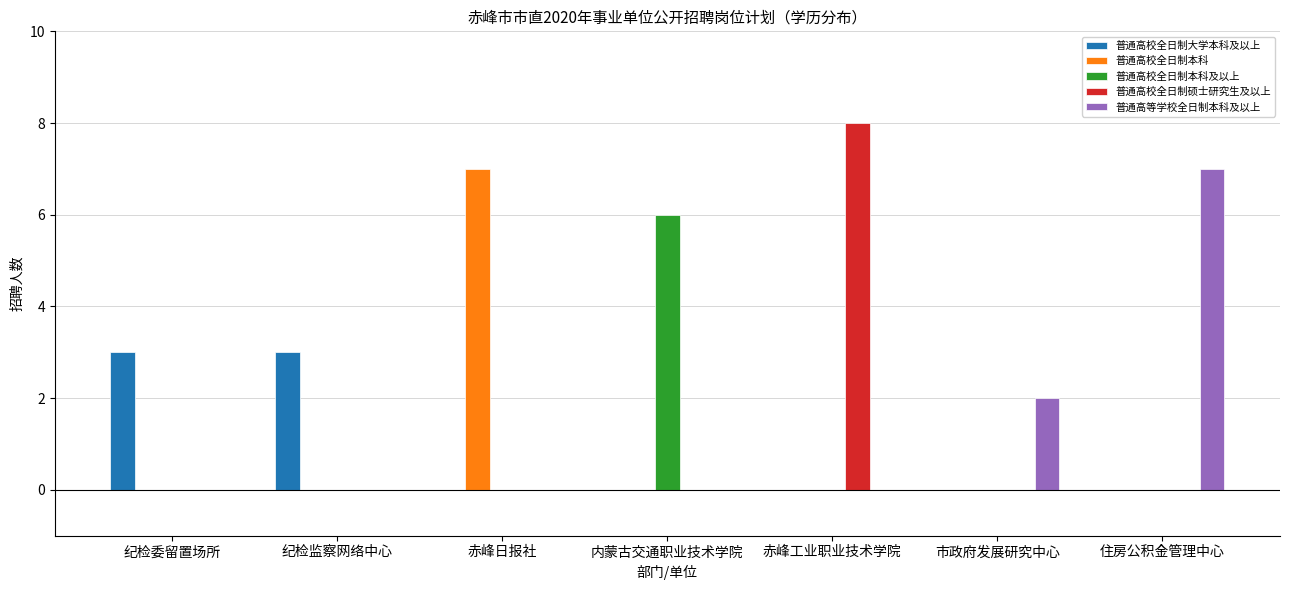

What are all the series names shown in the legend?

普通高校全日制大学本科及以上, 普通高校全日制本科, 普通高校全日制本科及以上, 普通高校全日制硕士研究生及以上, 普通高等学校全日制本科及以上